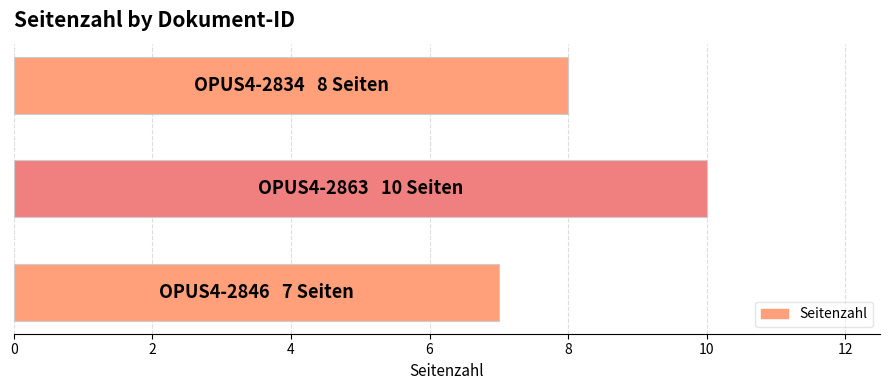

What is the minimum value shown in the chart?

7